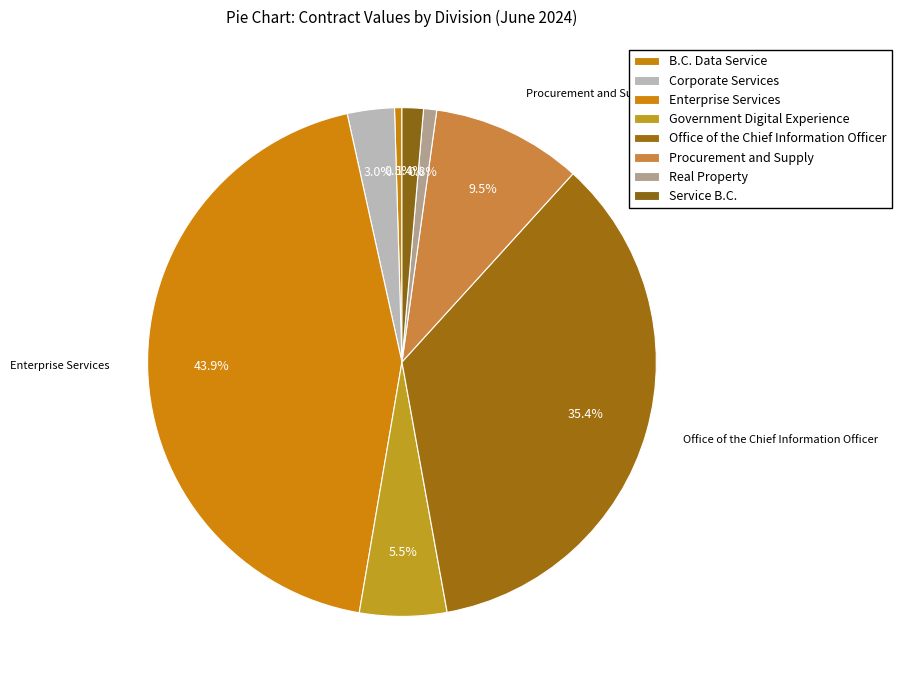

What is the smallest slice in the pie chart?

B.C. Data Service